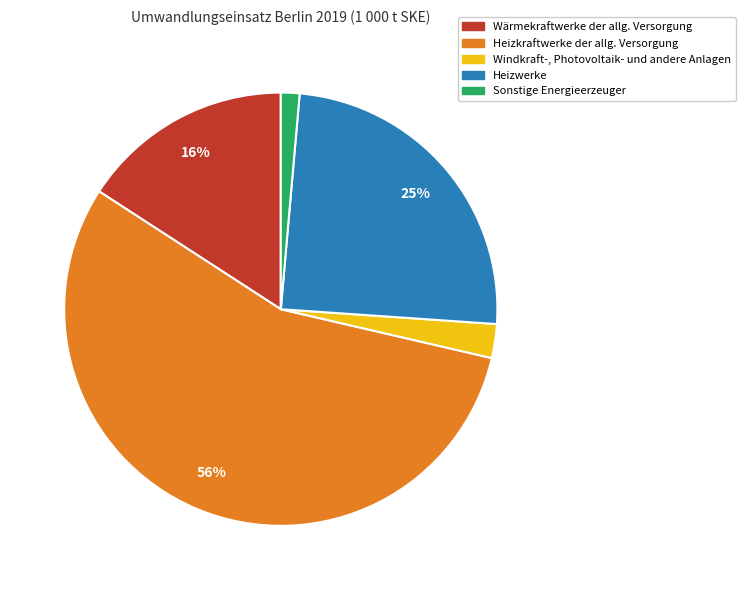

Is it true that Sonstige Energieerzeuger is 11% of the pie?

False